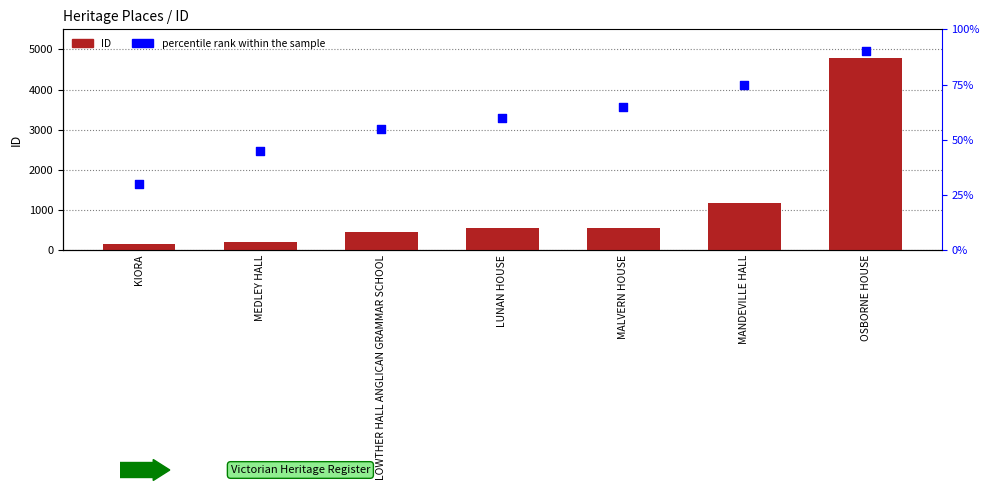

At which category is the sum across all series the highest?

OSBORNE HOUSE